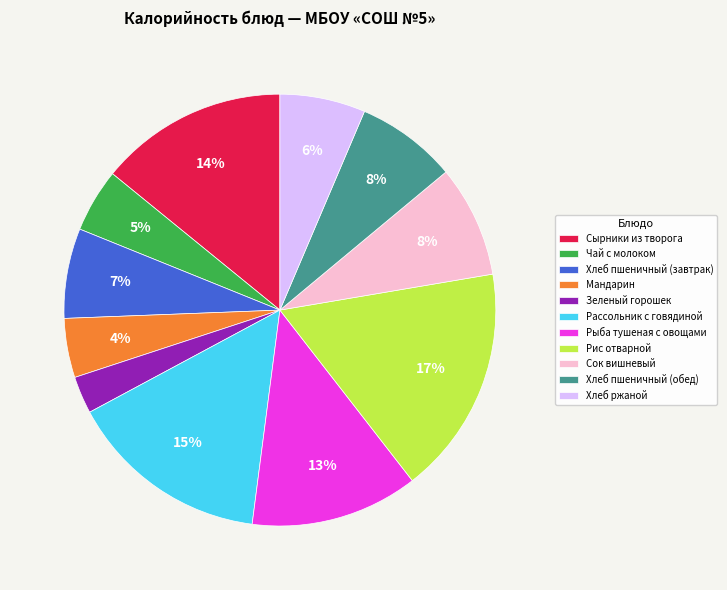

The Хлеб пшеничный (обед) slice represents 13% of the pie. True or false?

False